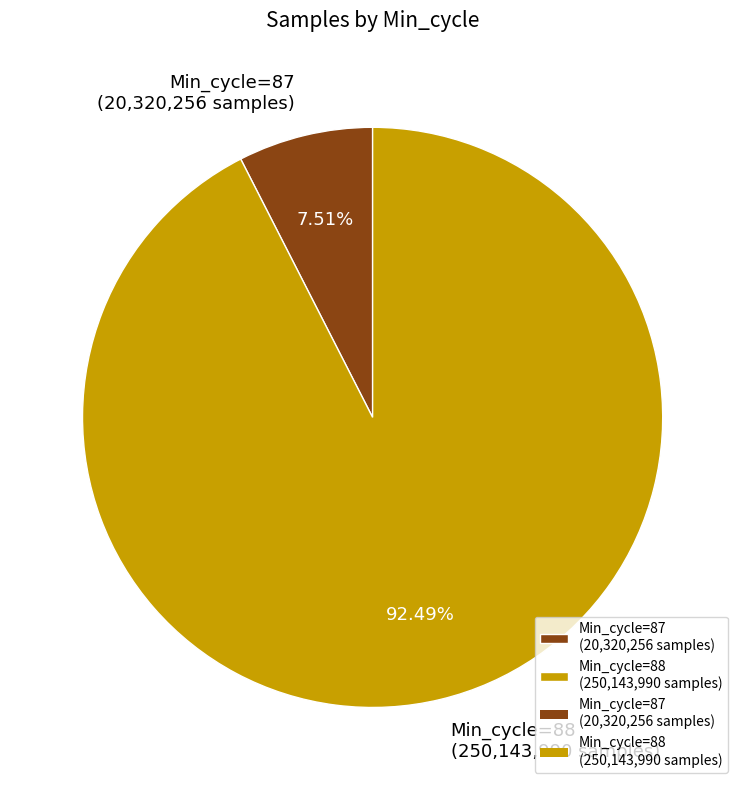

Which slice represents more than half of the pie?

Min_cycle=88 (250,143,990 samples)